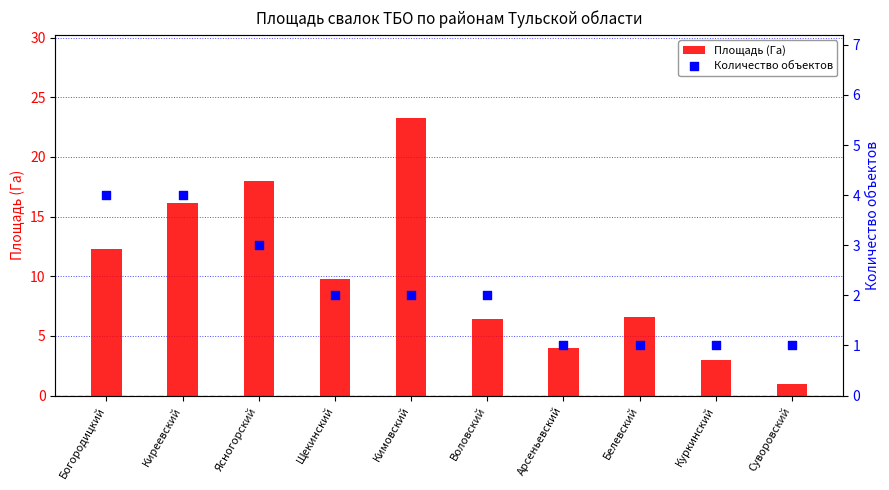

Which series has the largest total across all categories?

Площадь (Га)